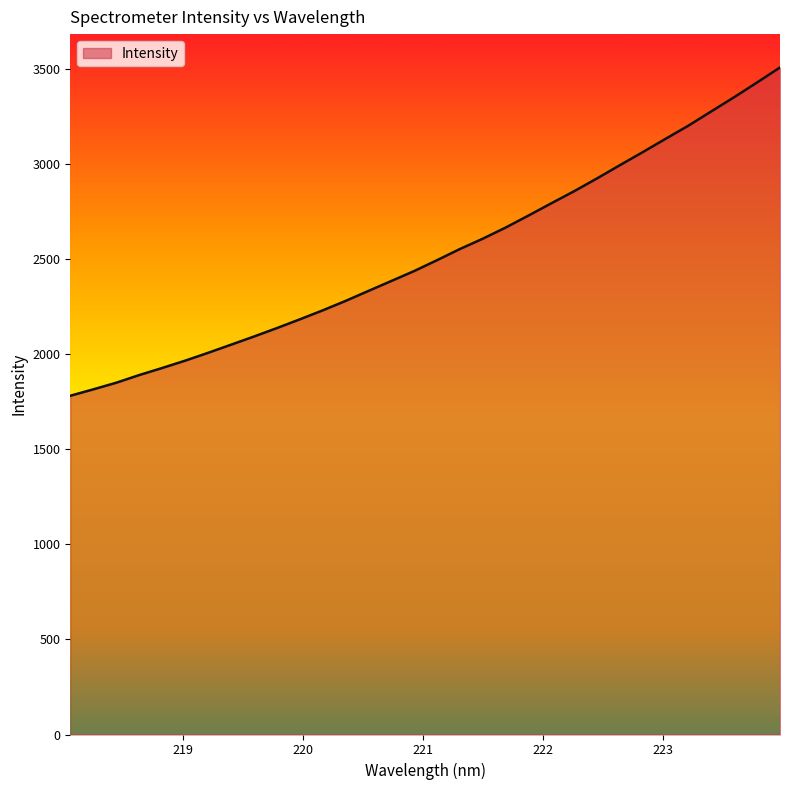

What is the minimum value shown in the chart?

1782.7